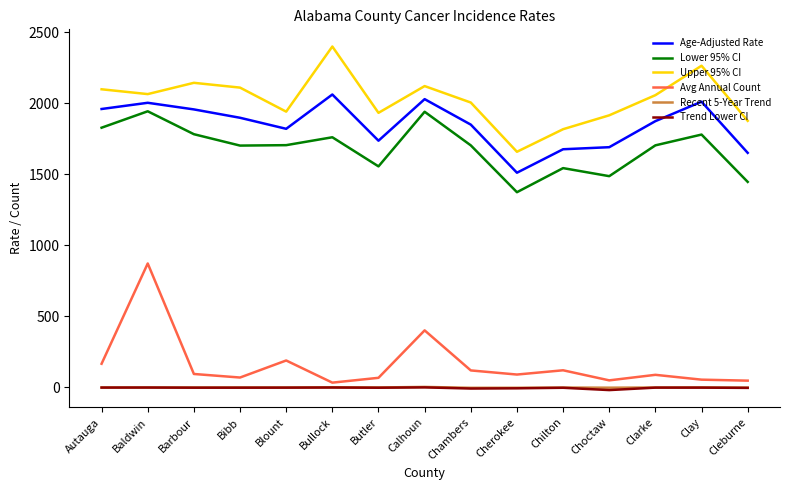

What are all the series names shown in the legend?

Age-Adjusted Rate, Lower 95% CI, Upper 95% CI, Avg Annual Count, Recent 5-Year Trend, Trend Lower CI